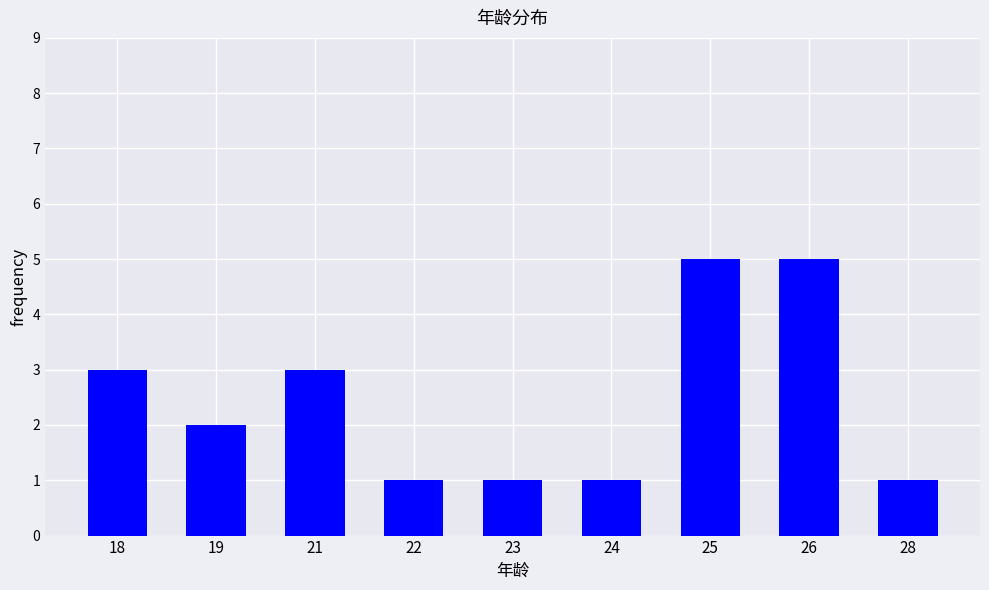

What is the sum of all values?

22